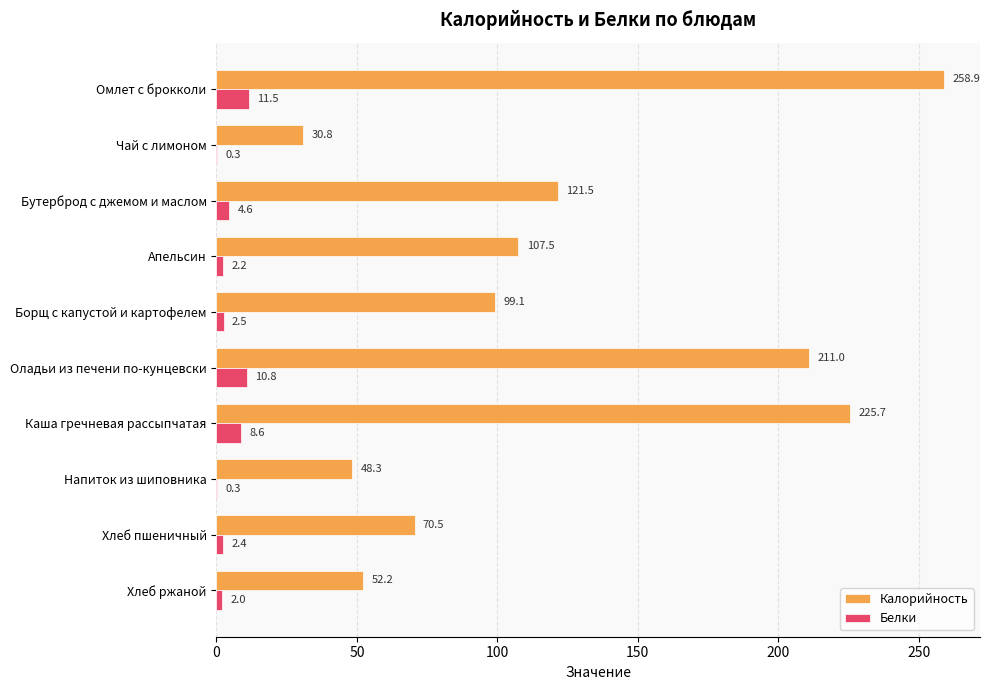

Between Оладьи из печени по-кунцевски and Хлеб ржаной, which series saw the biggest shift?

Калорийность